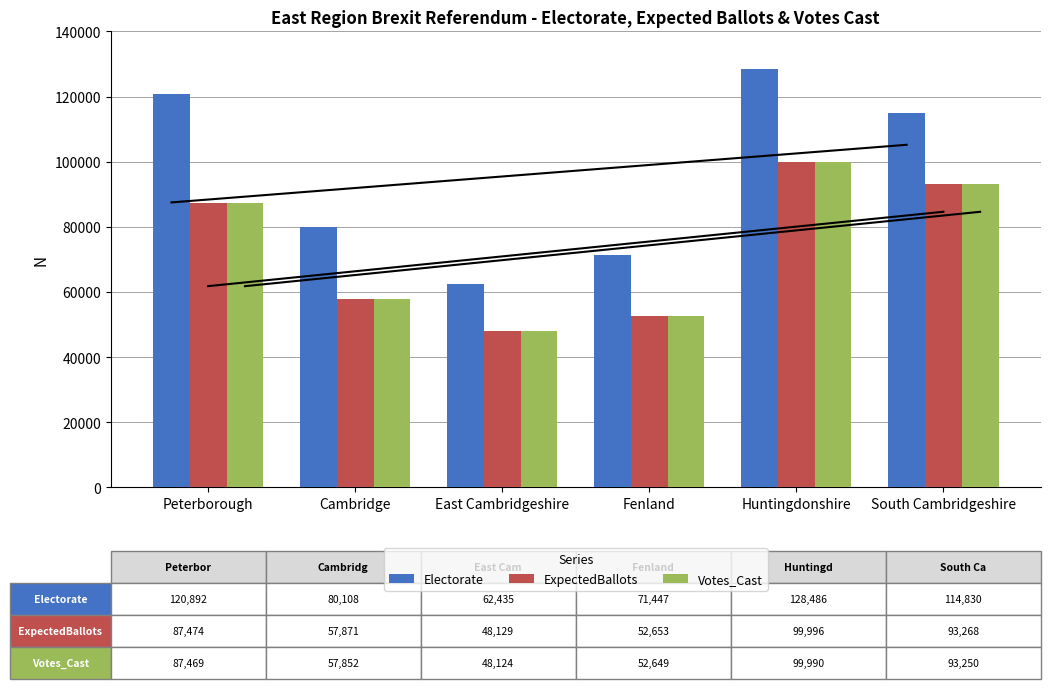

The value of Votes_Cast at Peterborough is 129011. True or false?

False